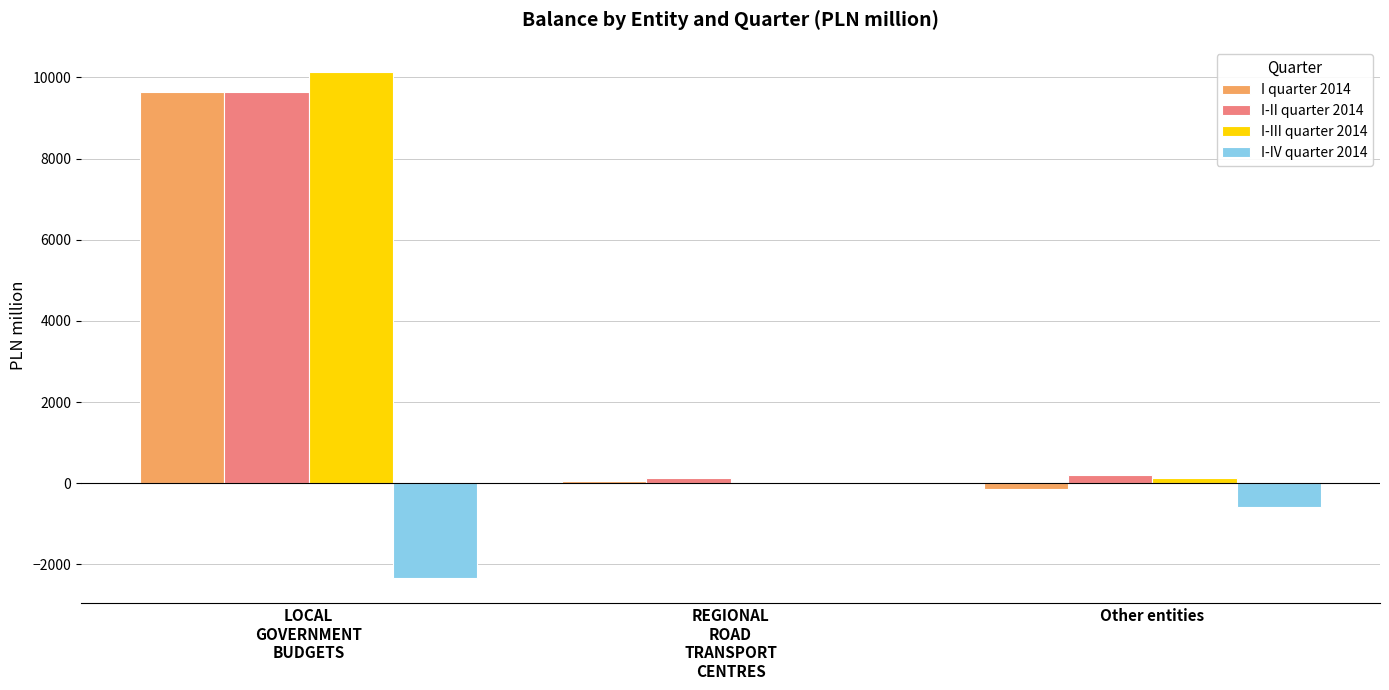

At which label is I-II quarter 2014 closest to 4883?

Other entities